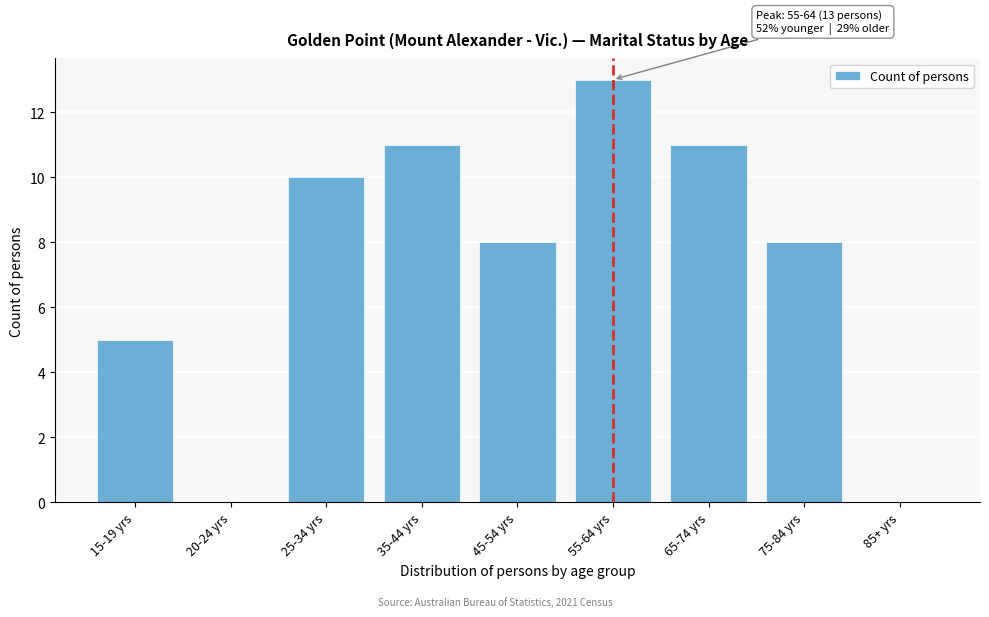

Reading left to right, extract all data points from this chart.

15-19 yrs=5	20-24 yrs=0	25-34 yrs=10	35-44 yrs=11	45-54 yrs=8	55-64 yrs=13	65-74 yrs=11	75-84 yrs=8	85+ yrs=0